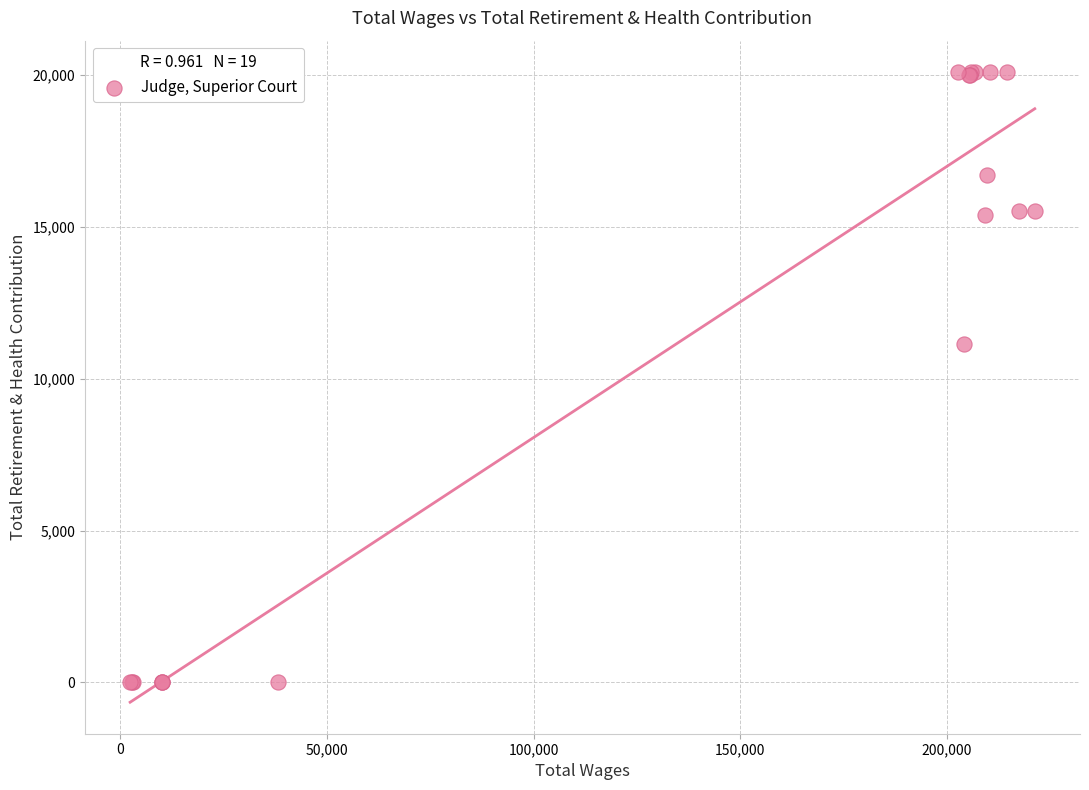

What Y value in the scatter plot is closest to 10050?

11163